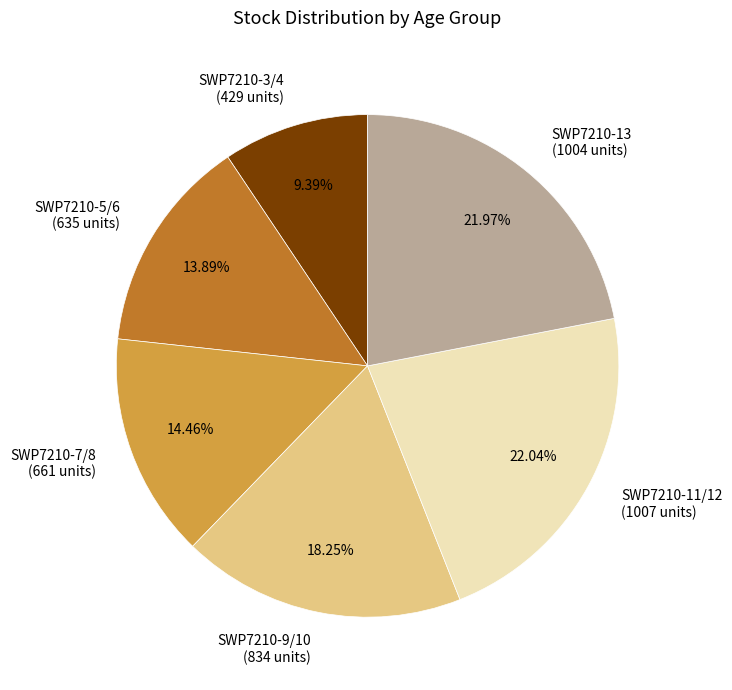

Does any single category account for the majority?

No